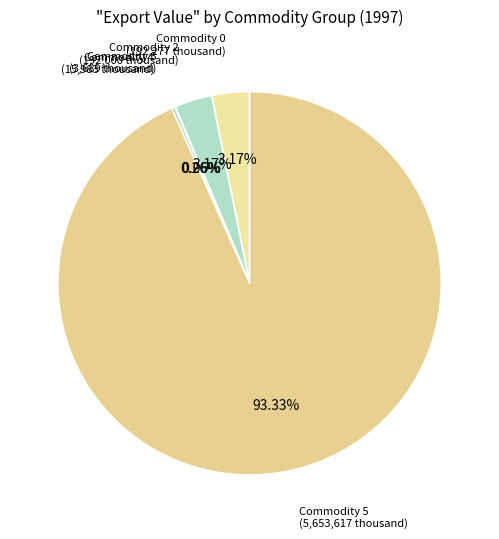

Count the number of slices in the pie.

5